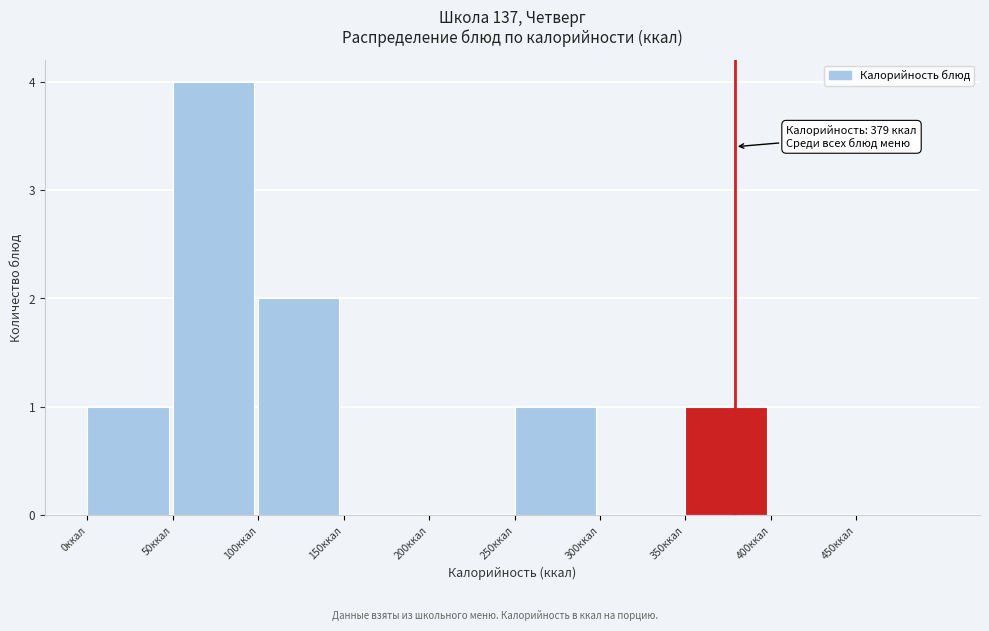

Which range on the x-axis has the tallest bar?

50 to 100